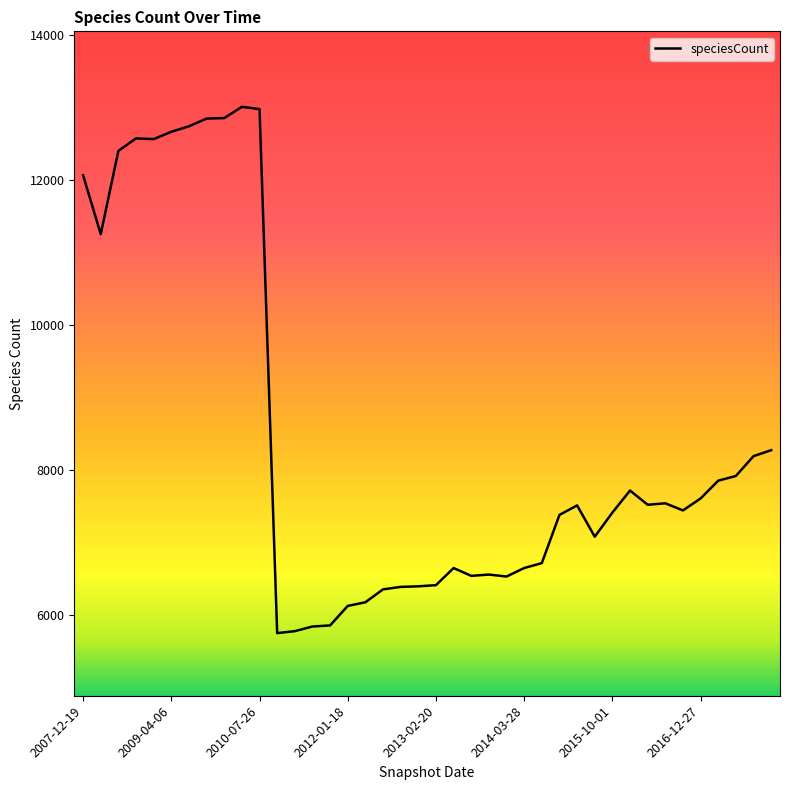

Does the chart have visible grid lines?

No